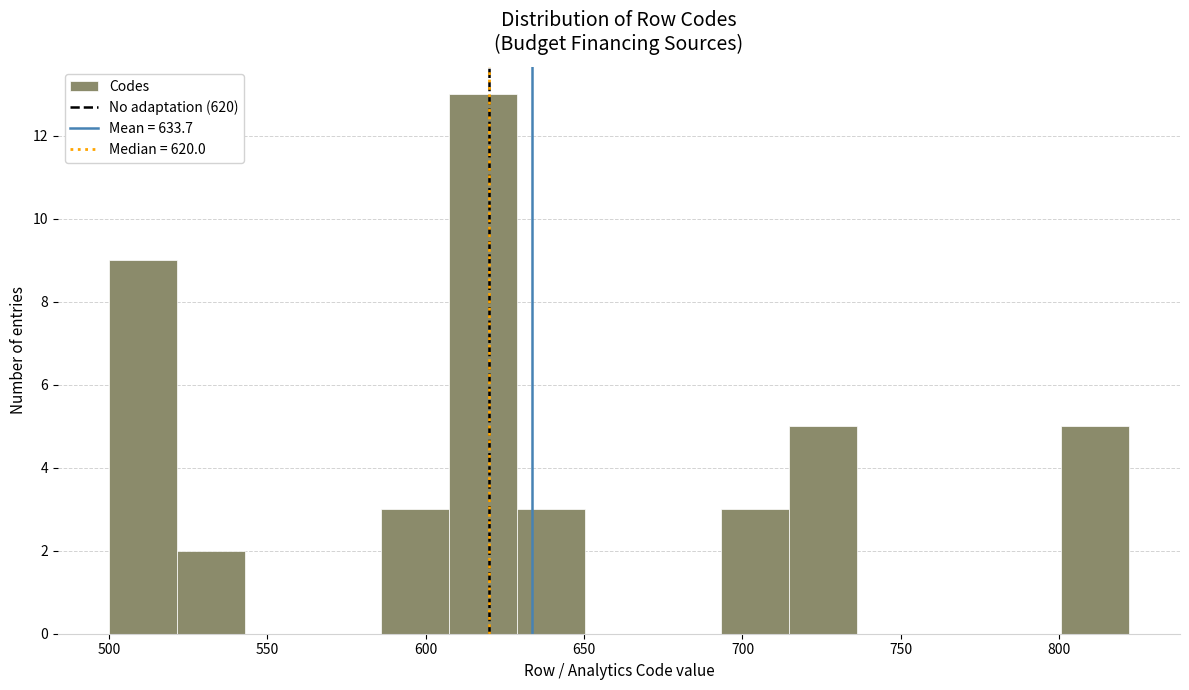

What is the height of the bar covering 695 to 715 on the x-axis? Neither the bar edges nor the heights are printed on the chart, so give them approximately, as read against the axes.

3